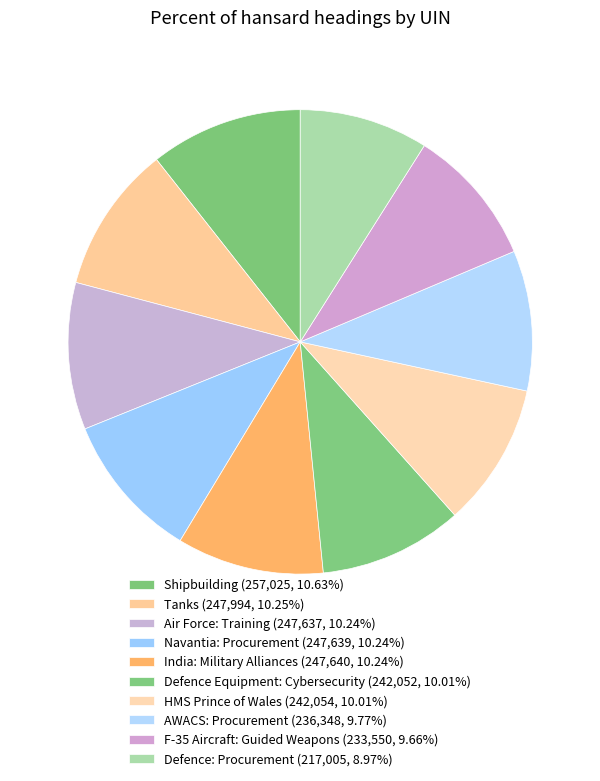

Is it true that Defence: Procurement is 9% of the pie?

True